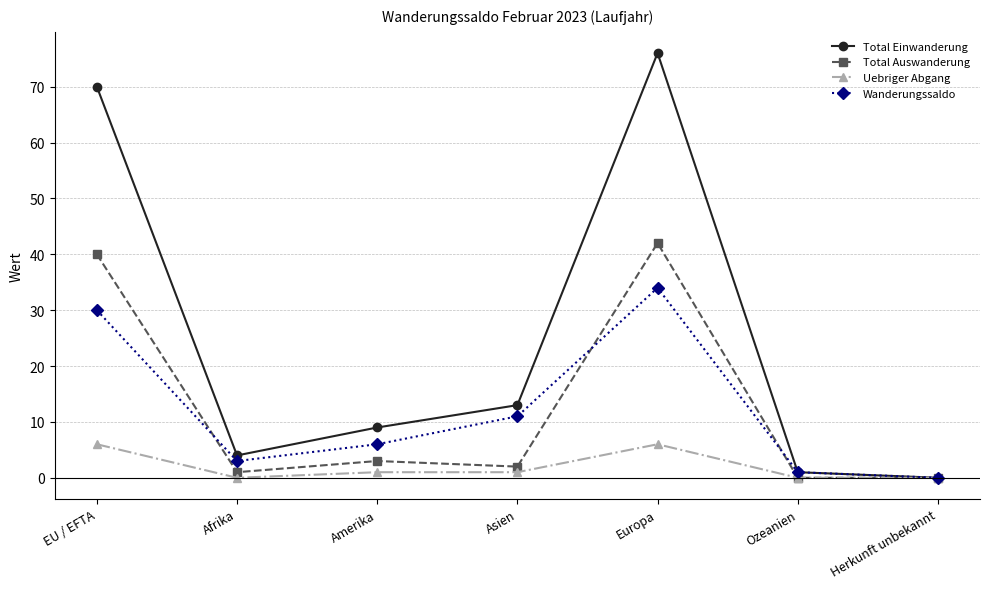

Which series has the largest total across all categories?

Total Einwanderung